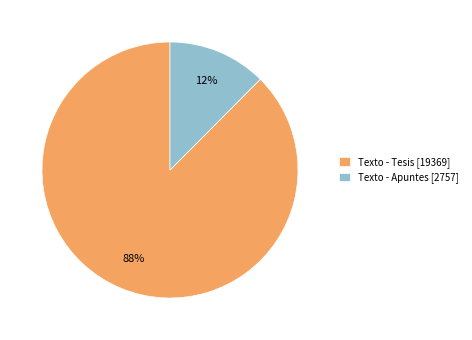

What is the ratio of the value at Texto - Apuntes to the value at Texto - Tesis?

0.1